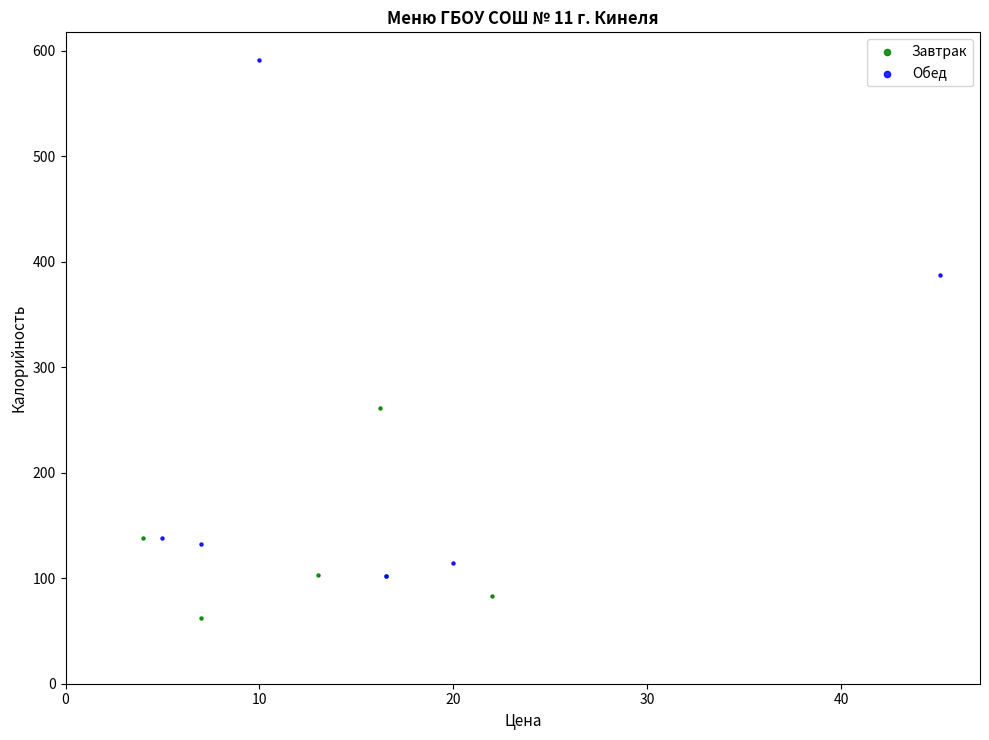

Which series reaches the maximum Y coordinate?

Обед